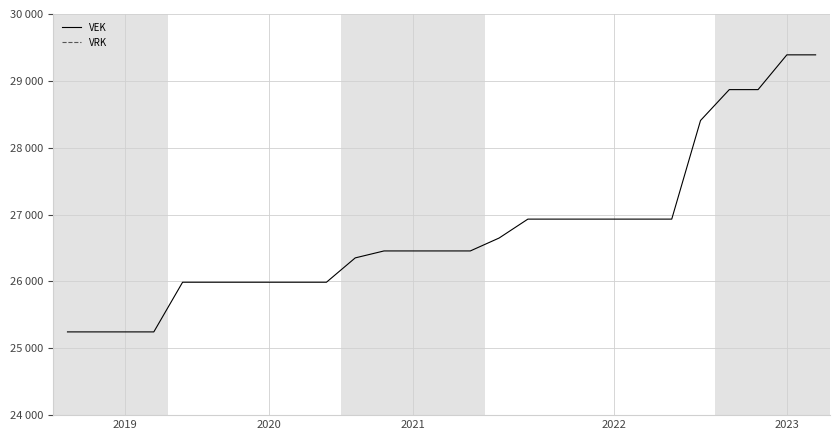

True or false: VRK has a value of 0 at 14.

True